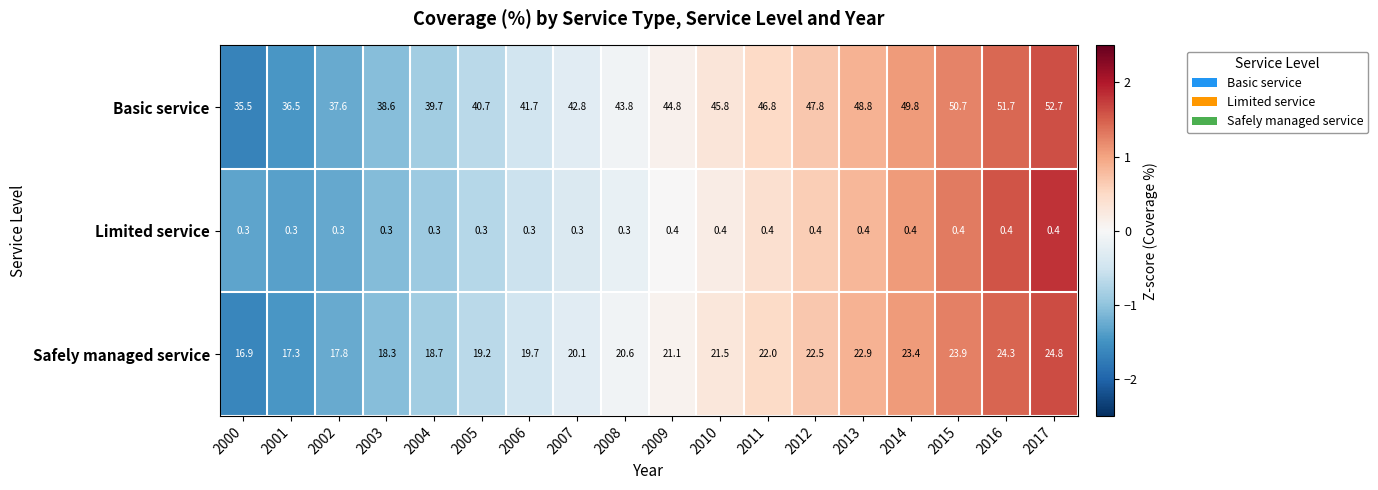

What is the total value across all series at 2003?

57.2